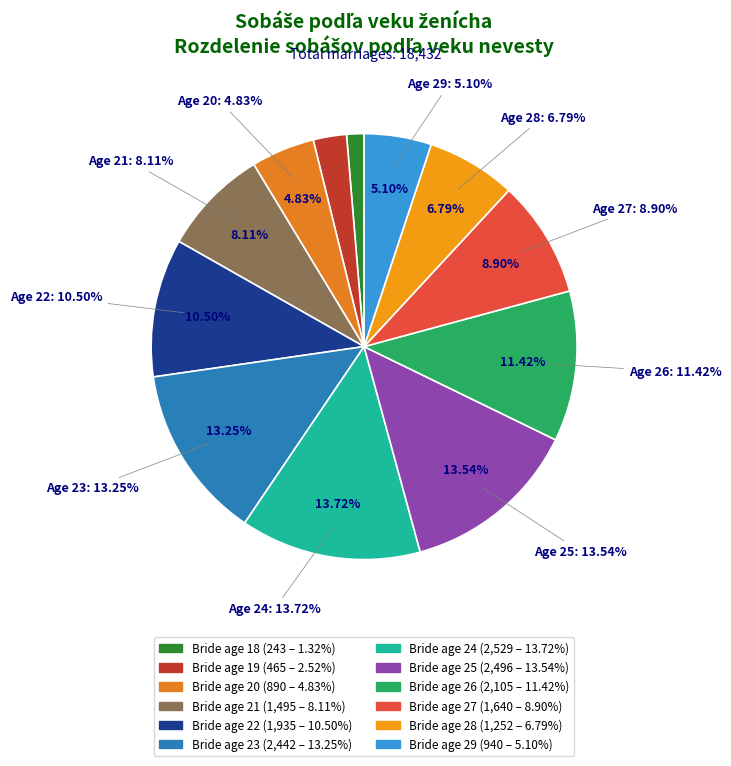

Which has a higher value, 24 or 26?

24